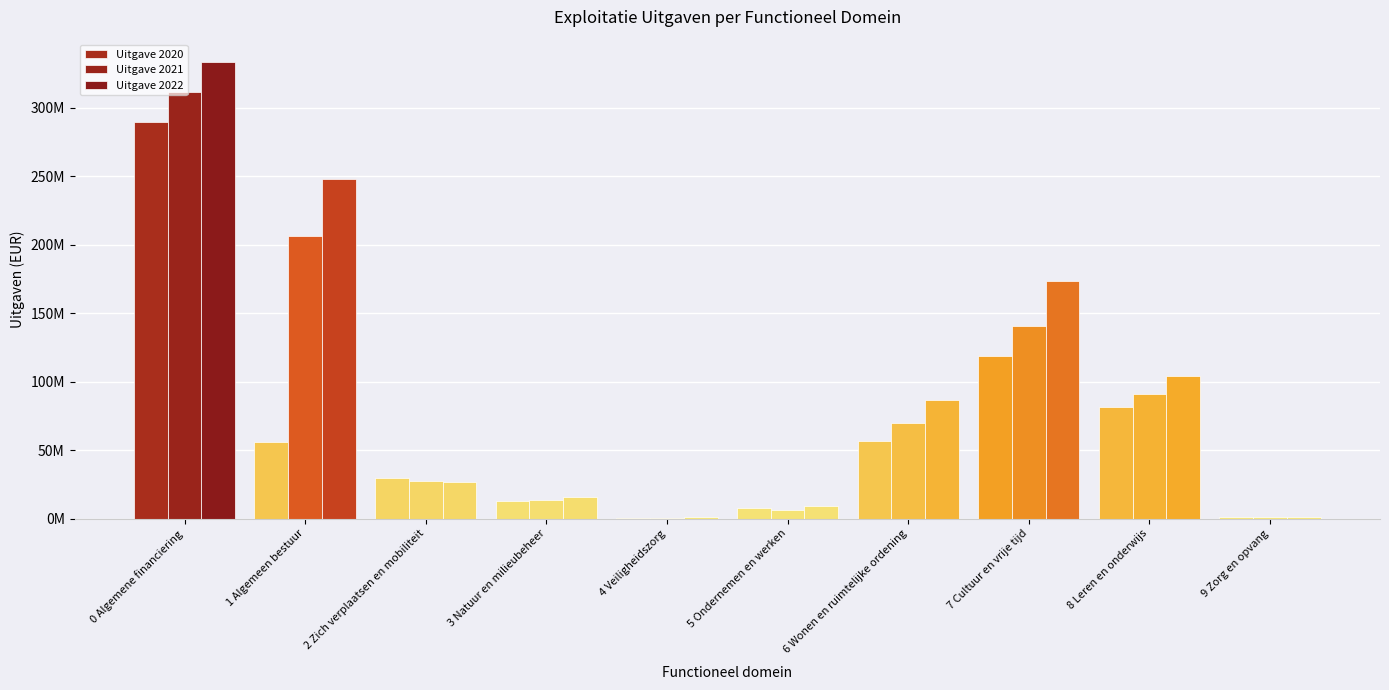

What is the difference between the maximum and second lowest values in the Uitgave 2021 series?

310202909.8